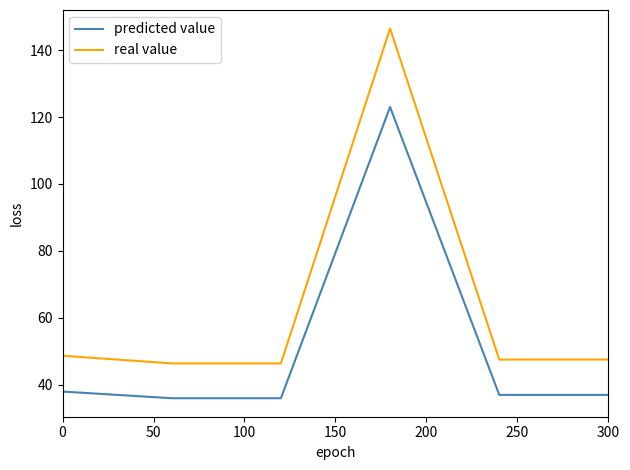

True or false: real value and predicted value intersect in this chart.

False